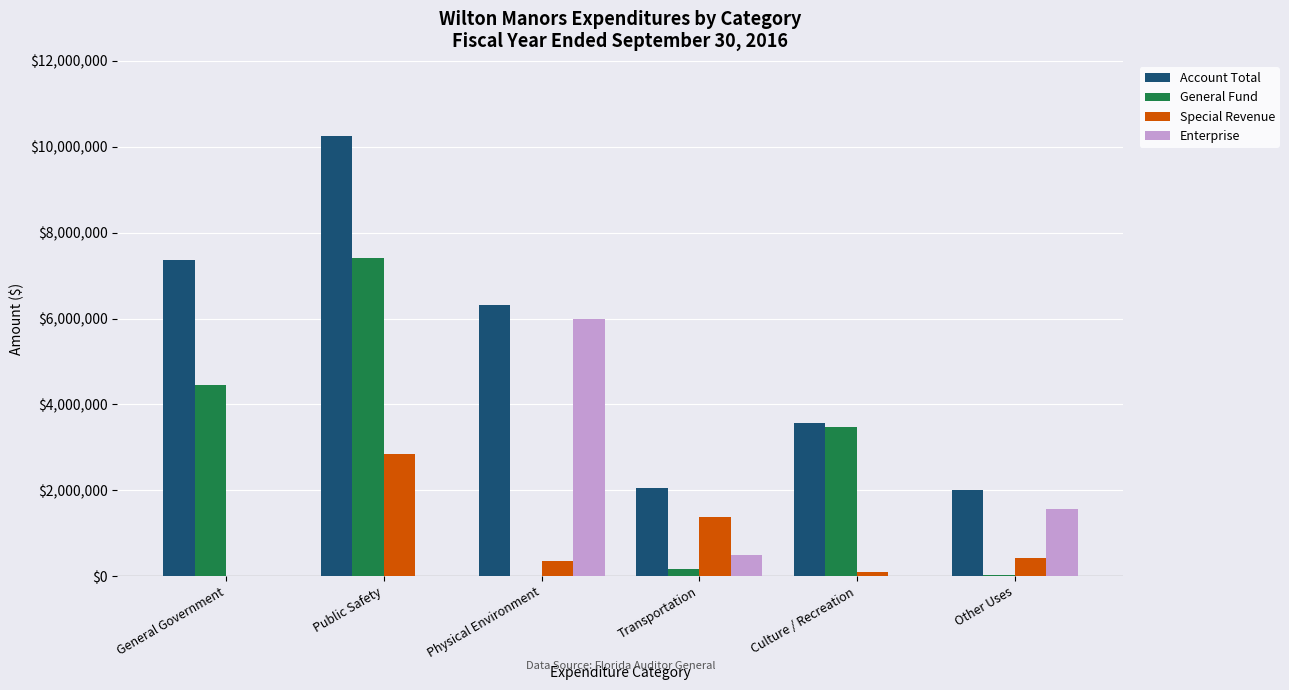

What is the sum of all General Fund values?

15527300